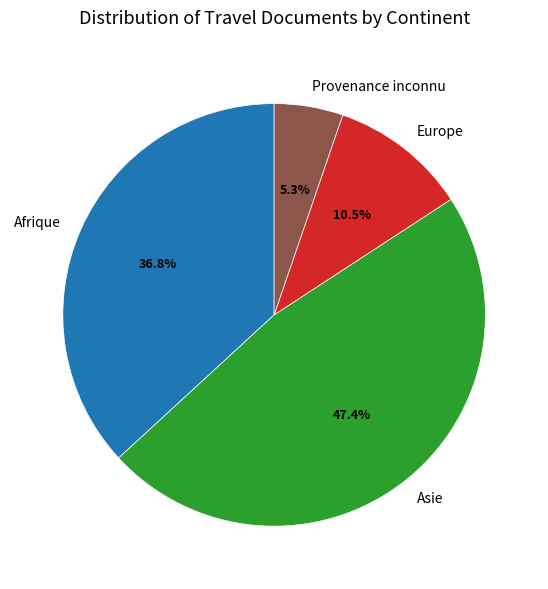

Does Afrique account for over 50% of the chart?

No